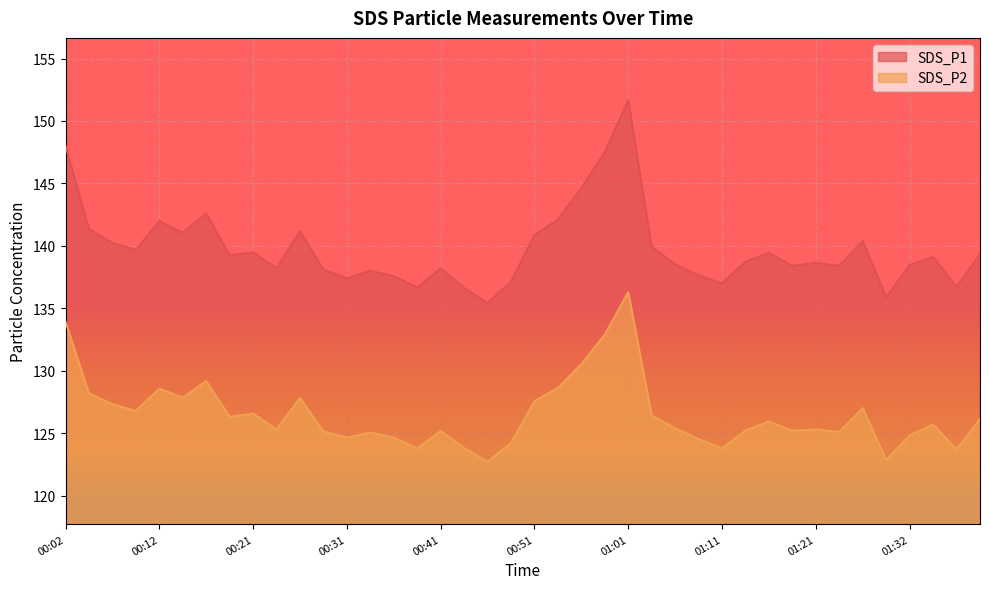

Count the number of categories in the chart.

40